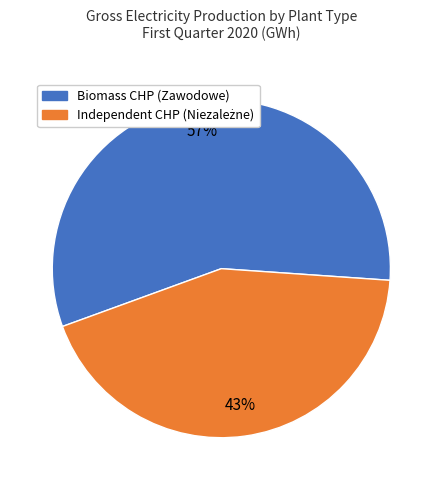

How many segments does this pie chart have?

2